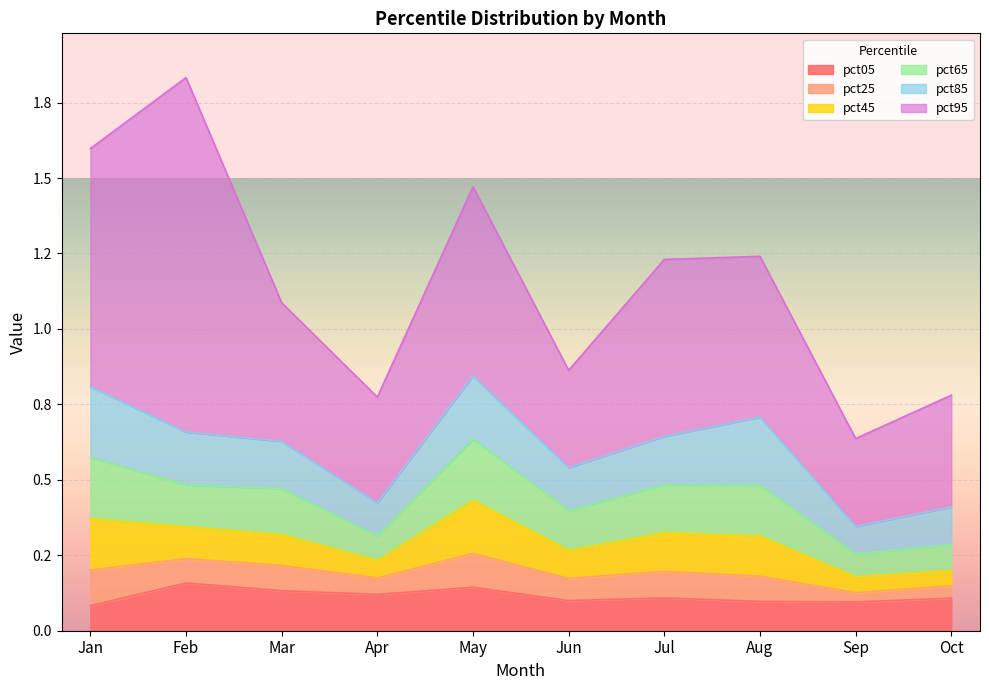

The pct45 series shows 0.2 at Jan. True or false?

False